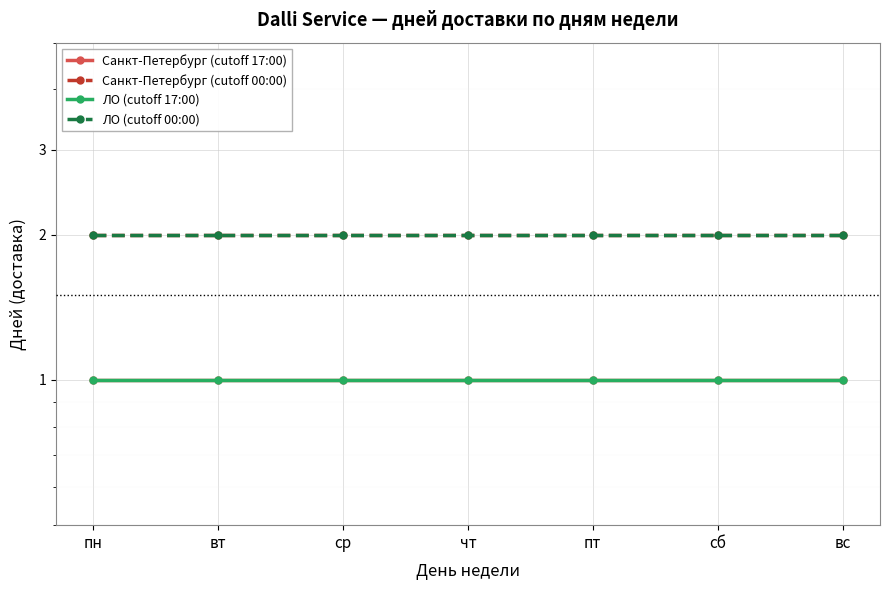

At how many categories does at least one series exceed 1?

7